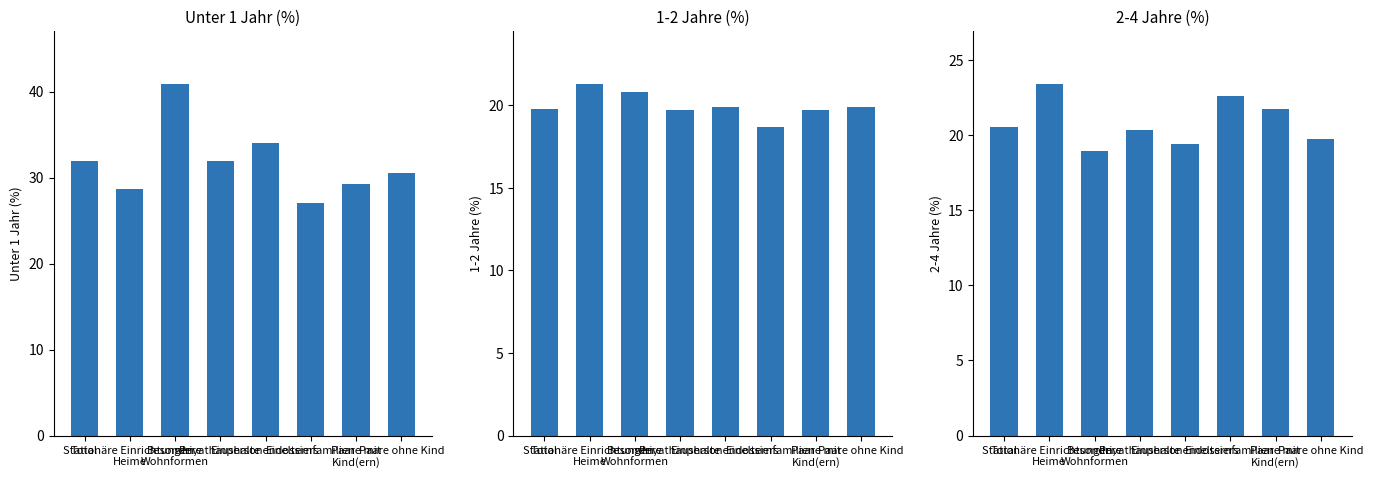

What is the difference between the highest and lowest values at Einelternfamilien?

8.3